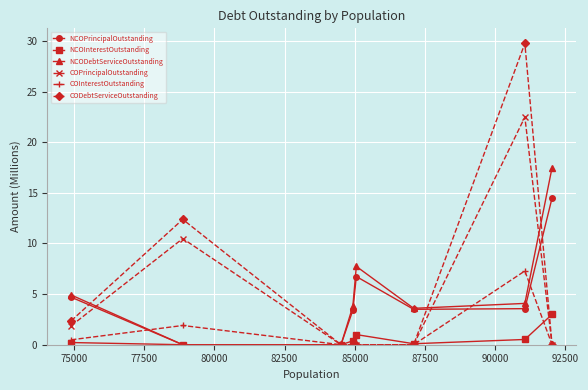

List the series in order of their peak value, lowest first.

NCOInterestOutstanding, COInterestOutstanding, NCOPrincipalOutstanding, NCODebtServiceOutstanding, COPrincipalOutstanding, CODebtServiceOutstanding